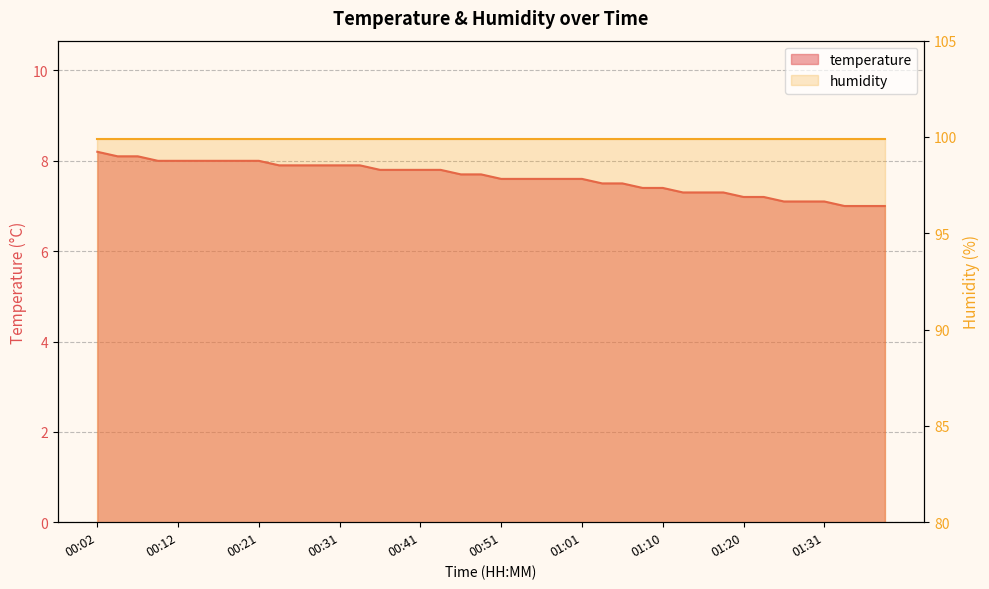

List the labels in order of value, smallest first.

01:33, 01:35, 01:38, 01:26, 01:28, 01:31, 01:20, 01:23, 01:13, 01:16, 01:18, 01:08, 01:10, 01:03, 01:06, 00:51, 00:53, 00:56, 00:58, 01:01, 00:46, 00:48, 00:36, 00:39, 00:41, 00:44, 00:24, 00:26, 00:29, 00:31, 00:34, 00:09, 00:12, 00:14, 00:17, 00:19, 00:21, 00:04, 00:07, 00:02